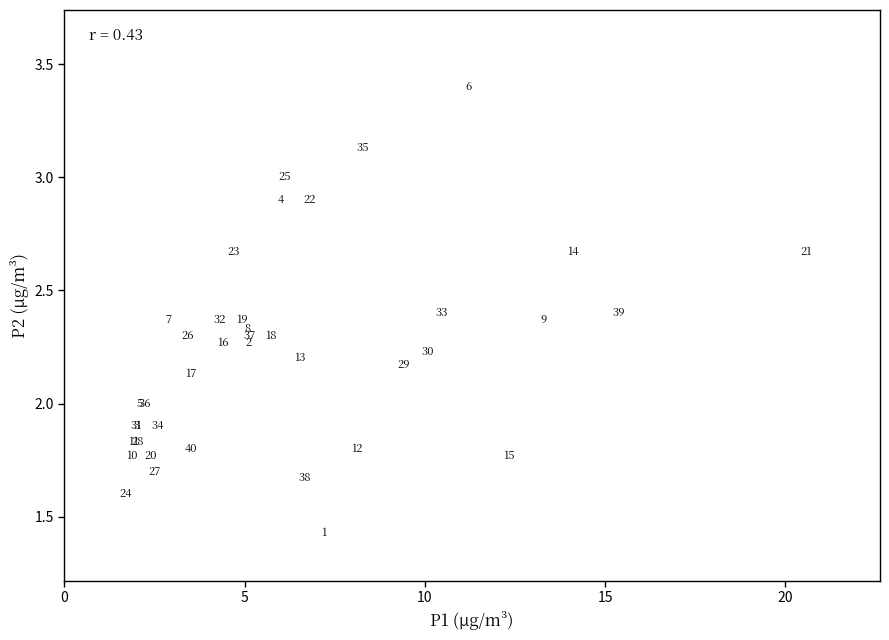

What Y value in the scatter plot is closest to 2?

2.0